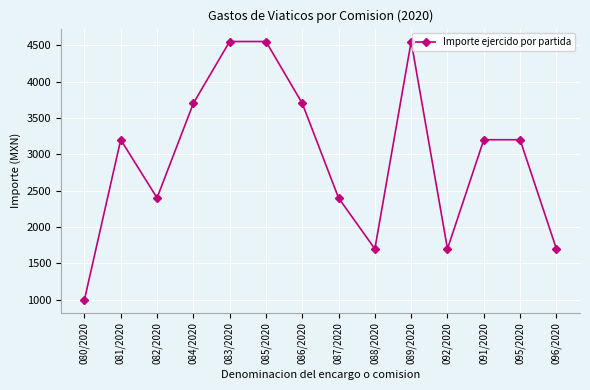

What is the average value?

2968